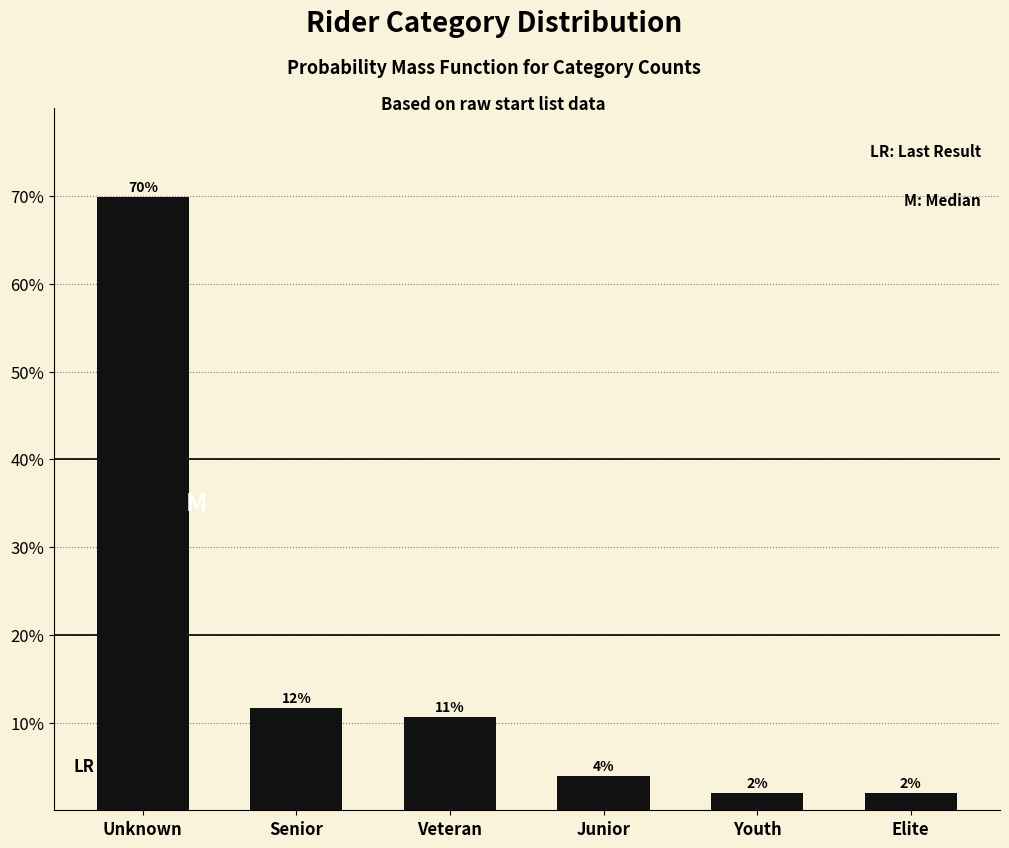

Are the bars horizontal?

No